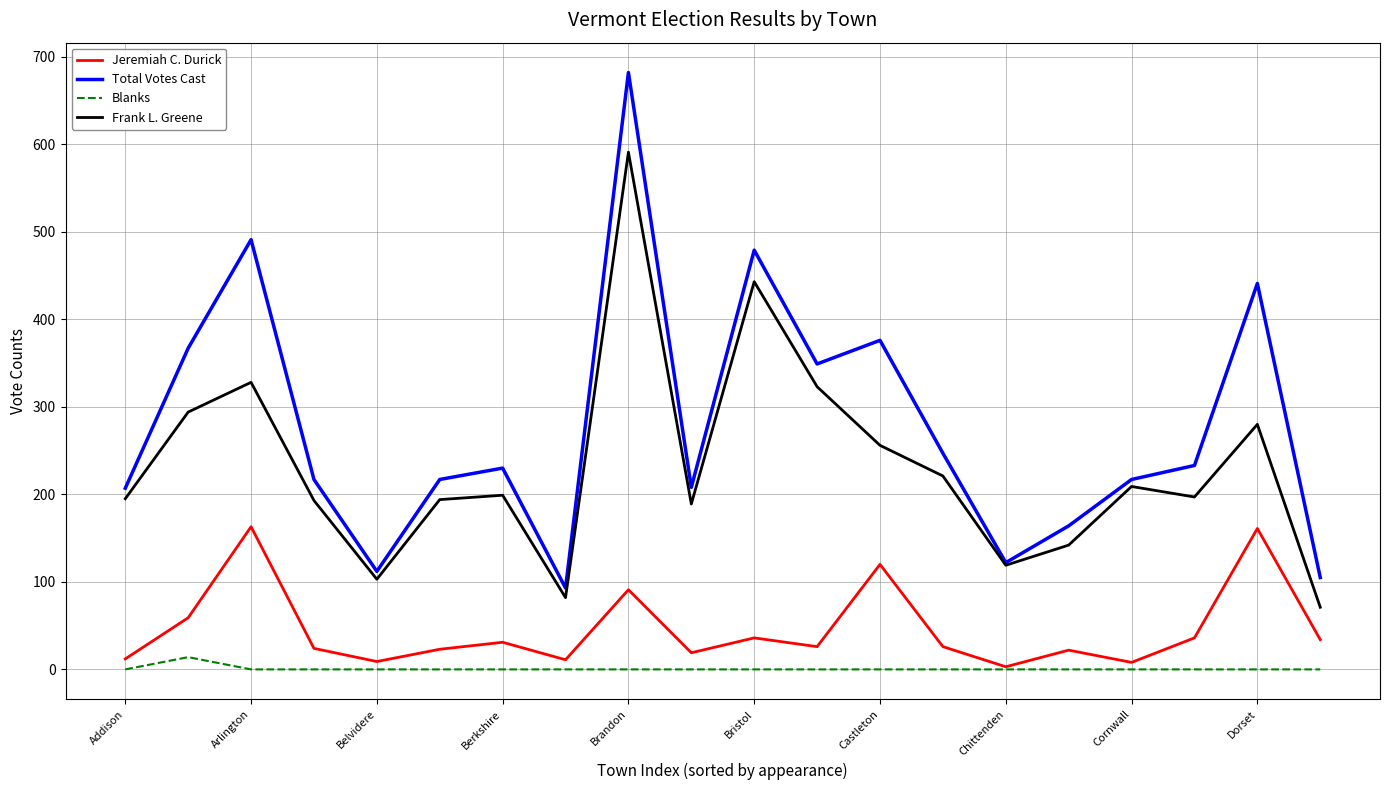

True or false: Total Votes Cast and Blanks intersect in this chart.

False